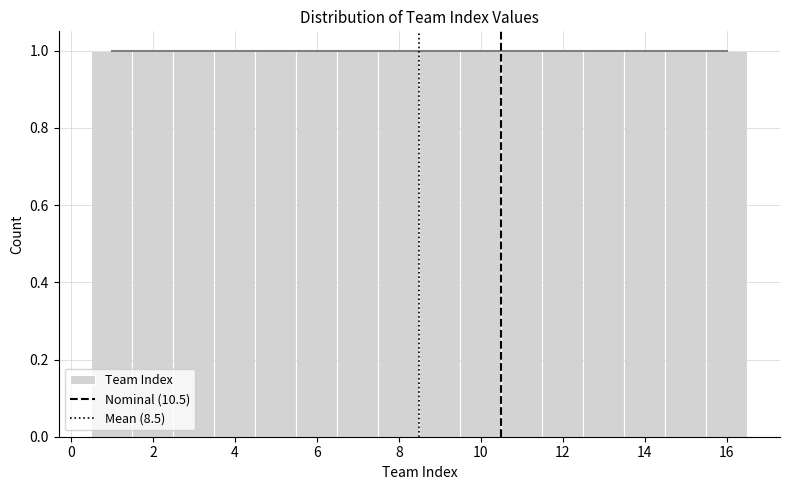

Reading left to right, transcribe this chart: for each bar, give the range it covers on the x-axis and its height. Neither the bar edges nor the heights are printed on the chart, so give them approximately, as read against the axes.

0.5 to 1.5: 1
1.5 to 2.5: 1
2.5 to 3.5: 1
3.5 to 4.5: 1
4.5 to 5.5: 1
5.5 to 6.5: 1
6.5 to 7.5: 1
7.5 to 8.5: 1
8.5 to 9.5: 1
9.5 to 10.5: 1
10.5 to 11.5: 1
11.5 to 12.5: 1
12.5 to 13.5: 1
13.5 to 14.5: 1
14.5 to 15.5: 1
15.5 to 16.5: 1